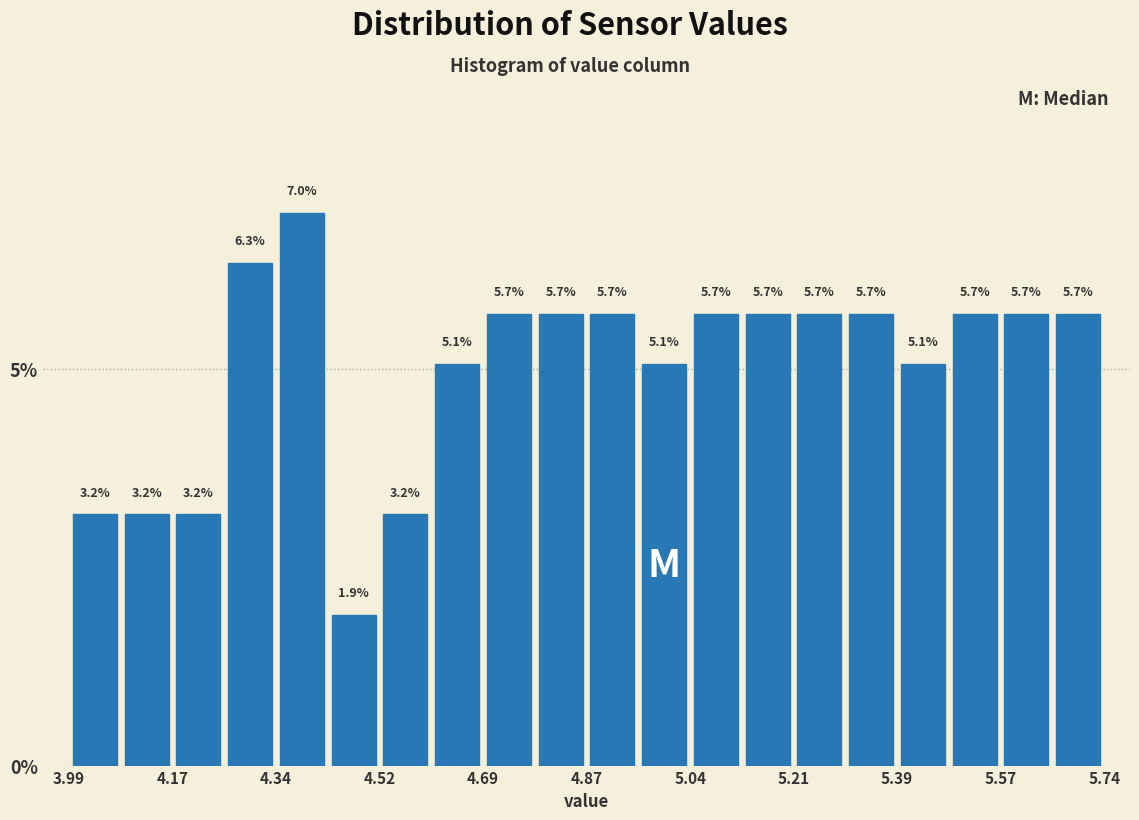

What is the height of the bar covering 5.22 to 5.30 on the x-axis? The bar edges are not printed on the chart, so give them approximately, as read against the axis.

5.7